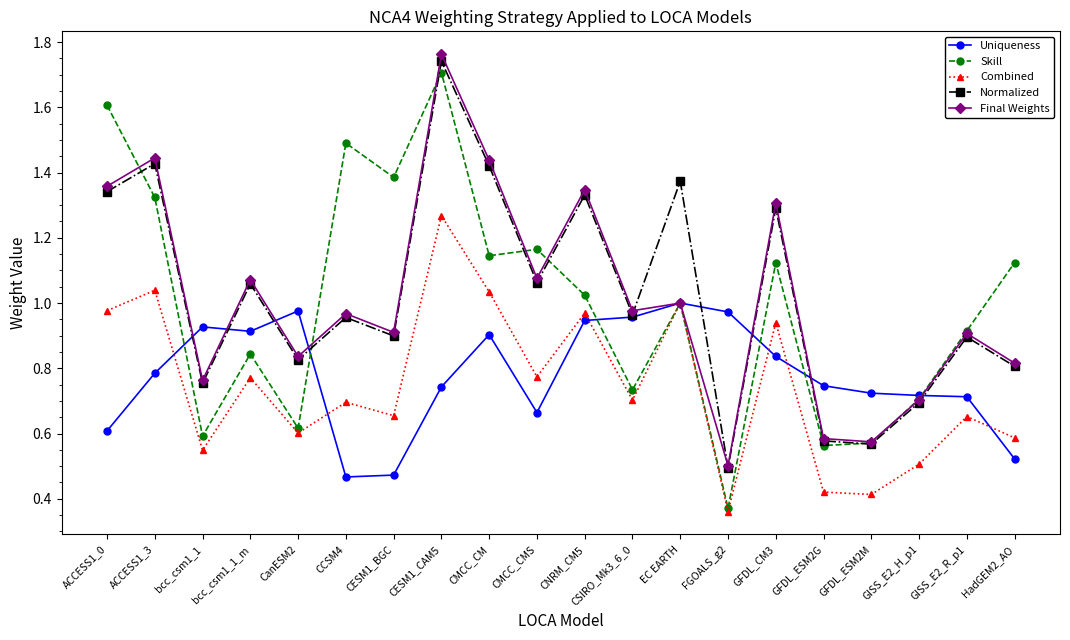

Between CESM1_BGC and EC EARTH, which series saw the biggest shift?

Uniqueness